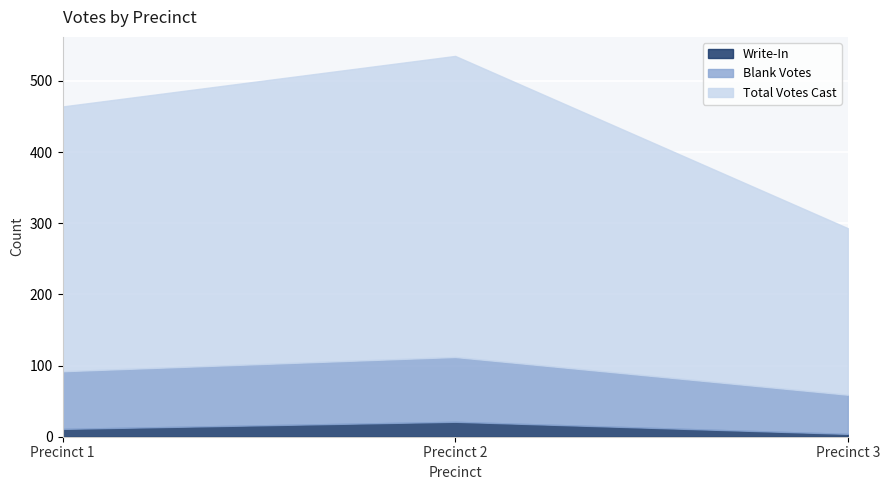

How many data points in Write-In are above 11?

1